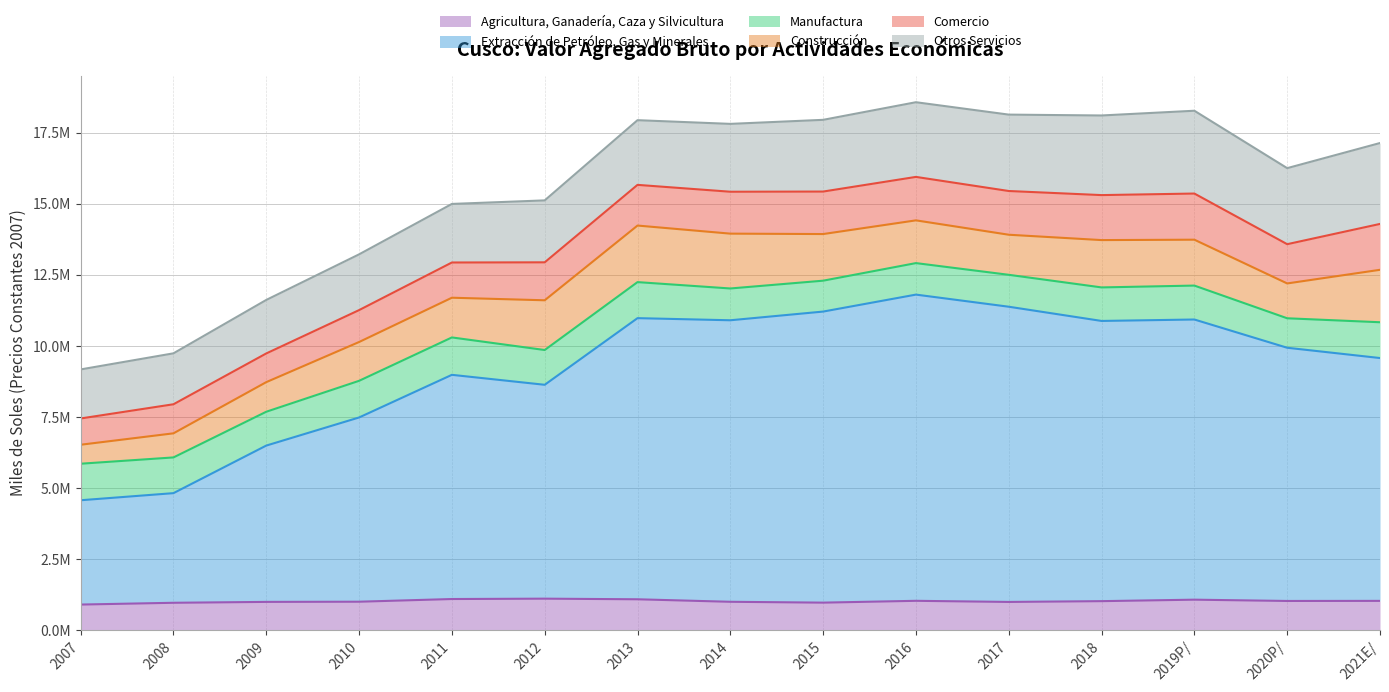

Between 2010 and 2021E/, which series saw the biggest shift?

Extracción de Petróleo, Gas y Minerales